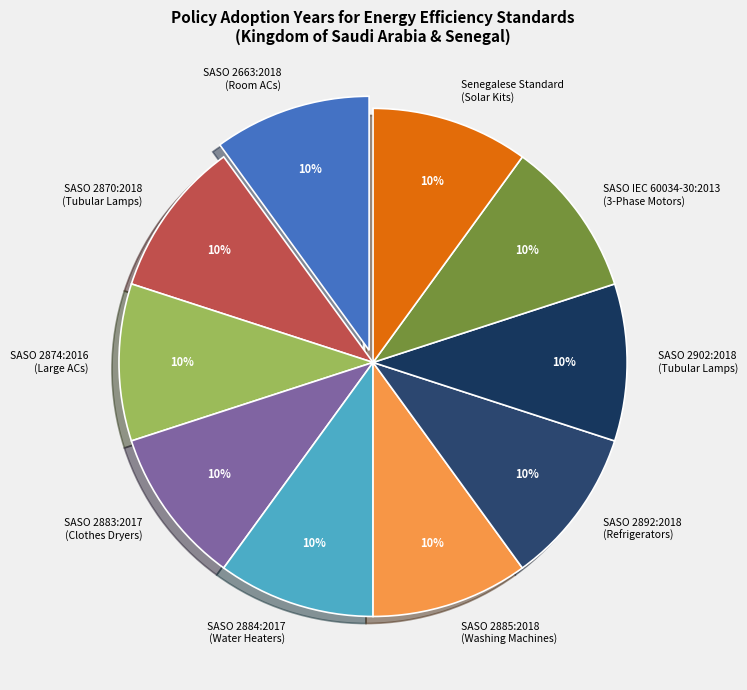

Count the number of slices in the pie.

10